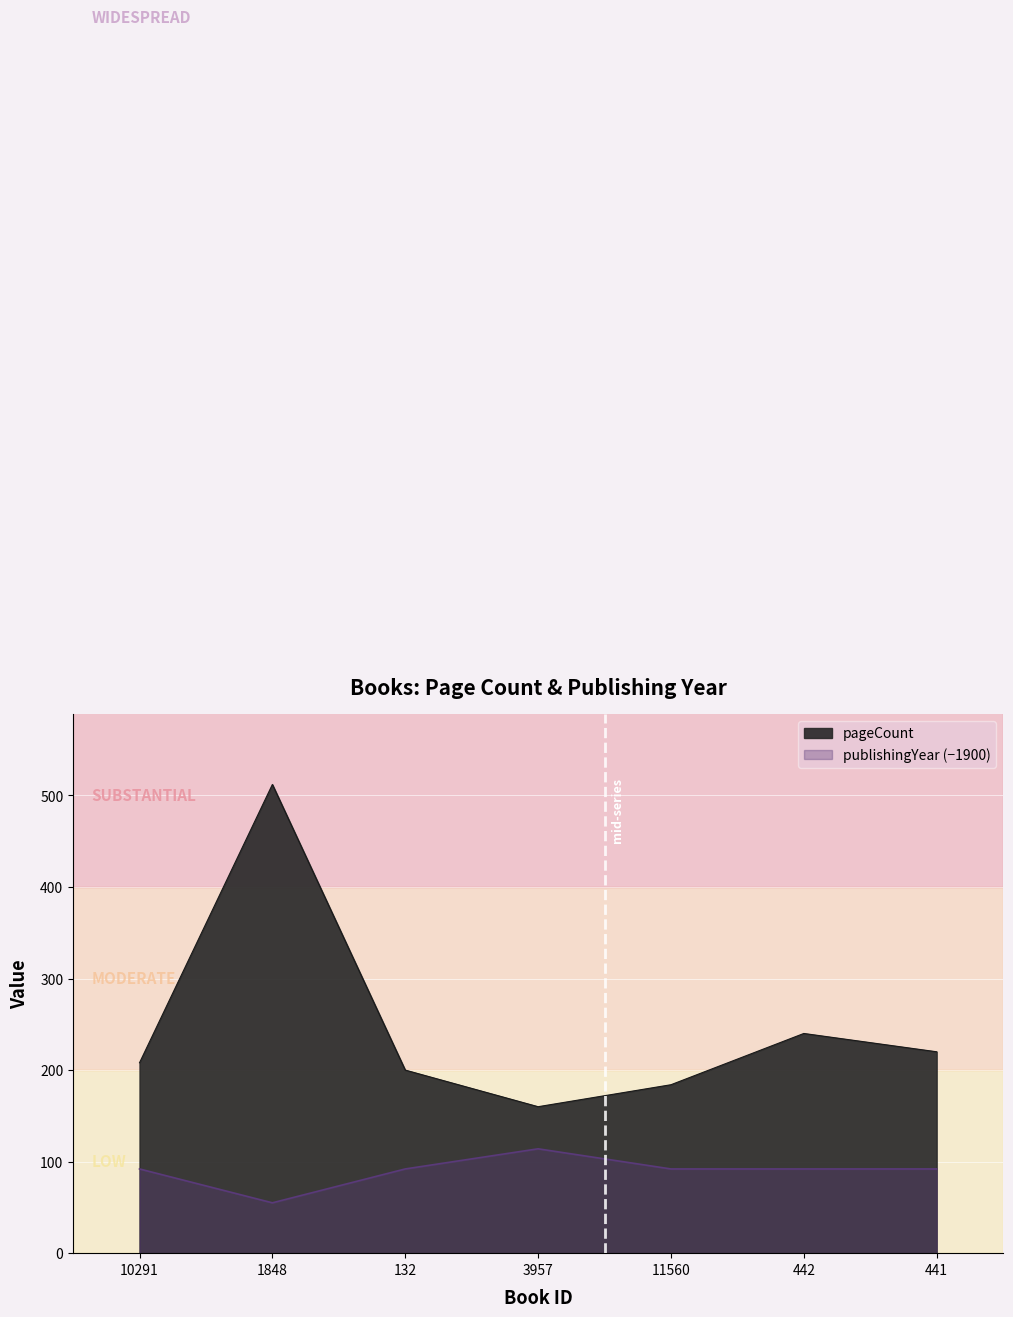

Where does the publishingYear series first go above 92?

3957